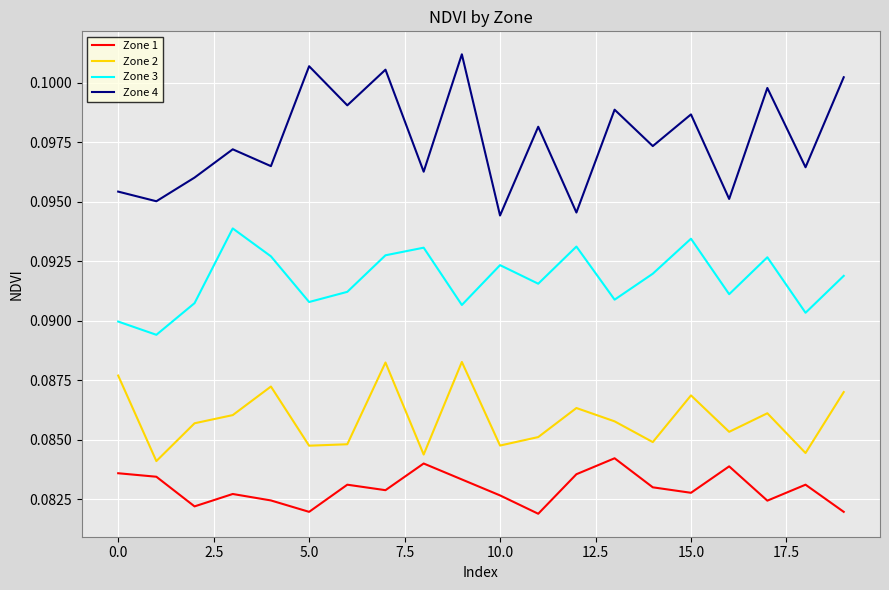

True or false: Zone 4 and Zone 3 intersect in this chart.

False